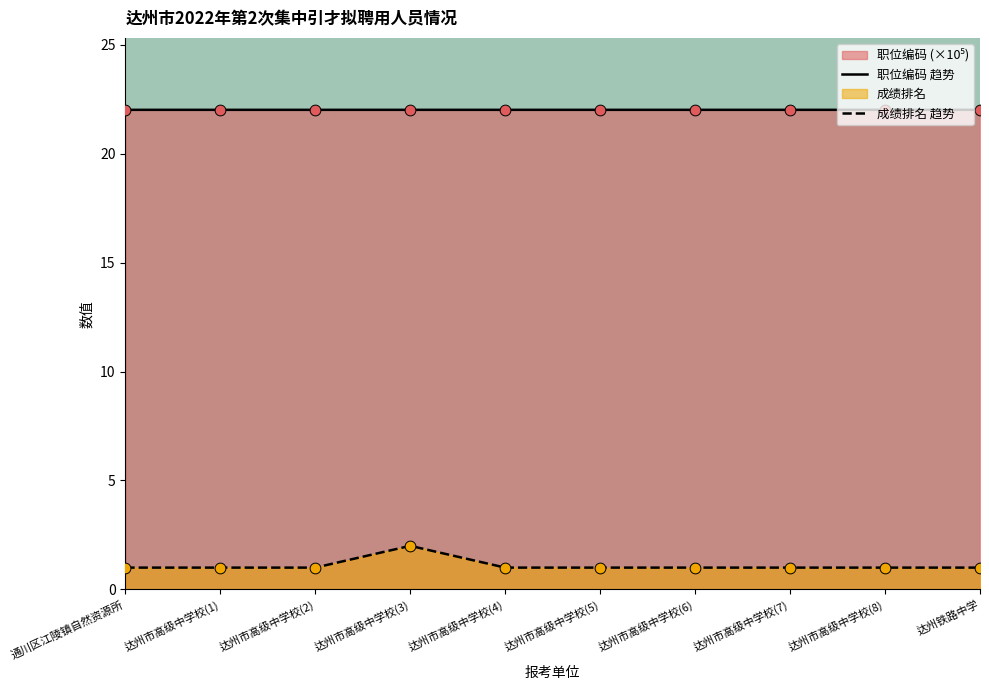

What is the total value across all series at 达州市高级中学校(4)?

23.0